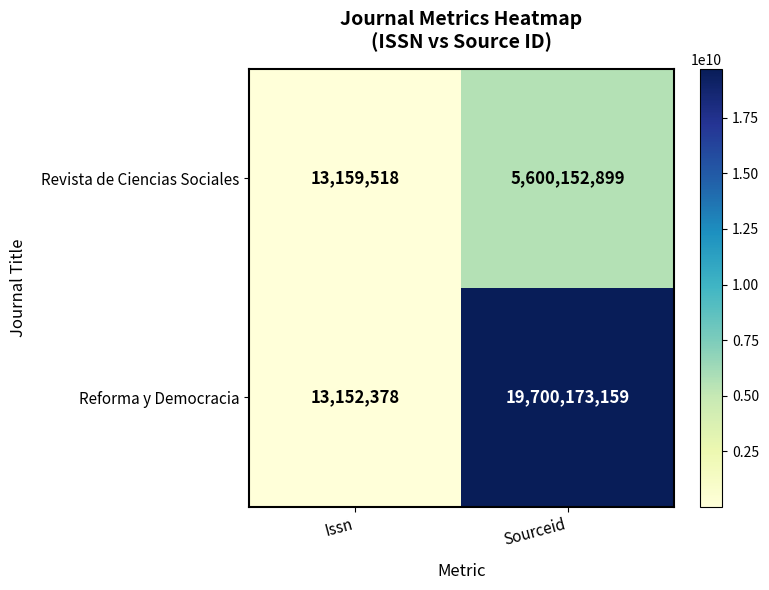

Reading right to left, transcribe all the data shown in this chart.

Revista de Ciencias Sociales: 5600152899	13159518
Reforma y Democracia: 19700173159	13152378